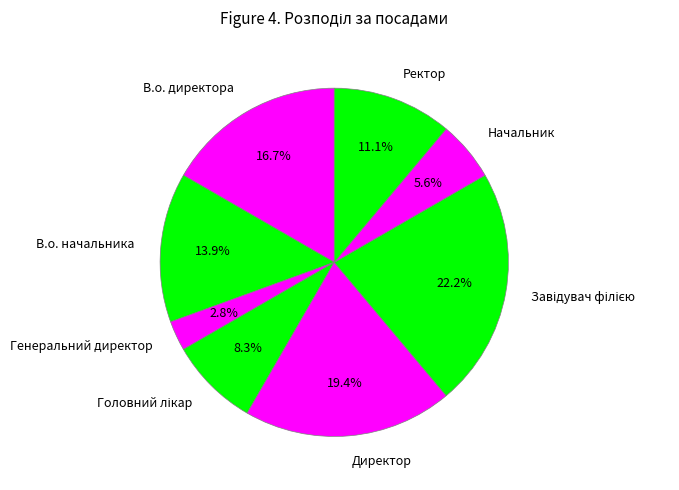

The Генеральний директор slice represents 3% of the pie. True or false?

True